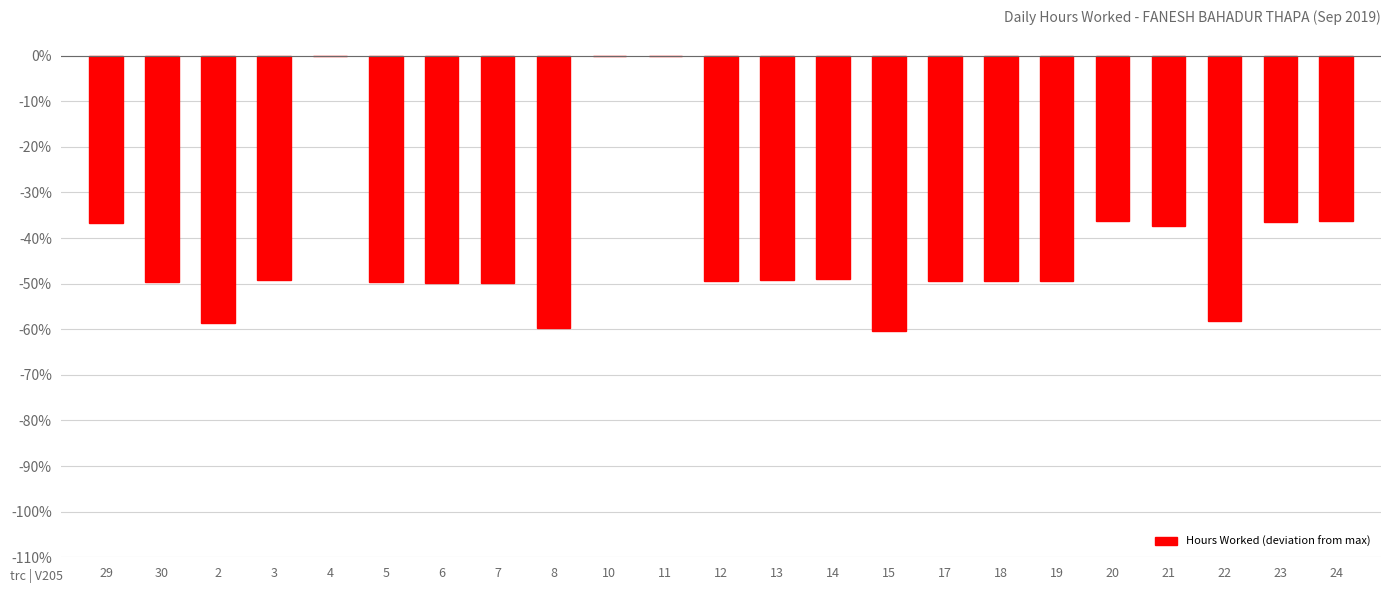

Are the bars horizontal?

No